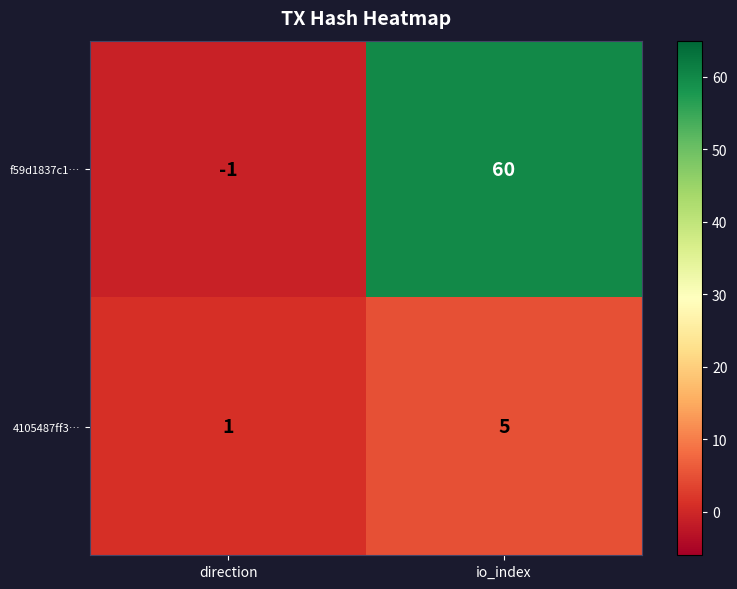

What is the greatest value displayed?

60